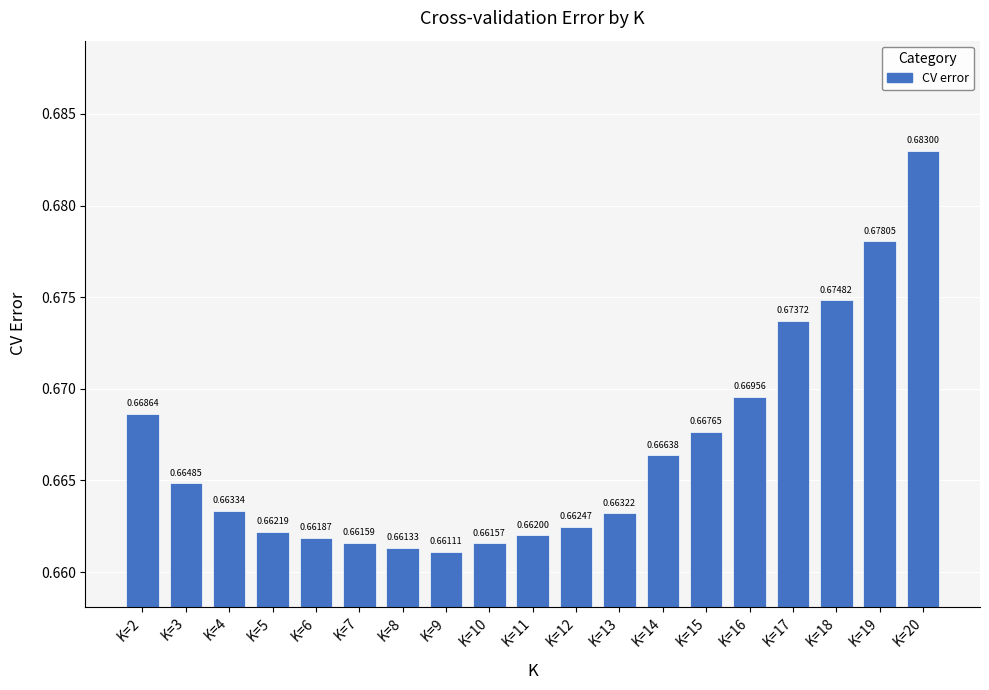

How many values are between 0 and 1?

19